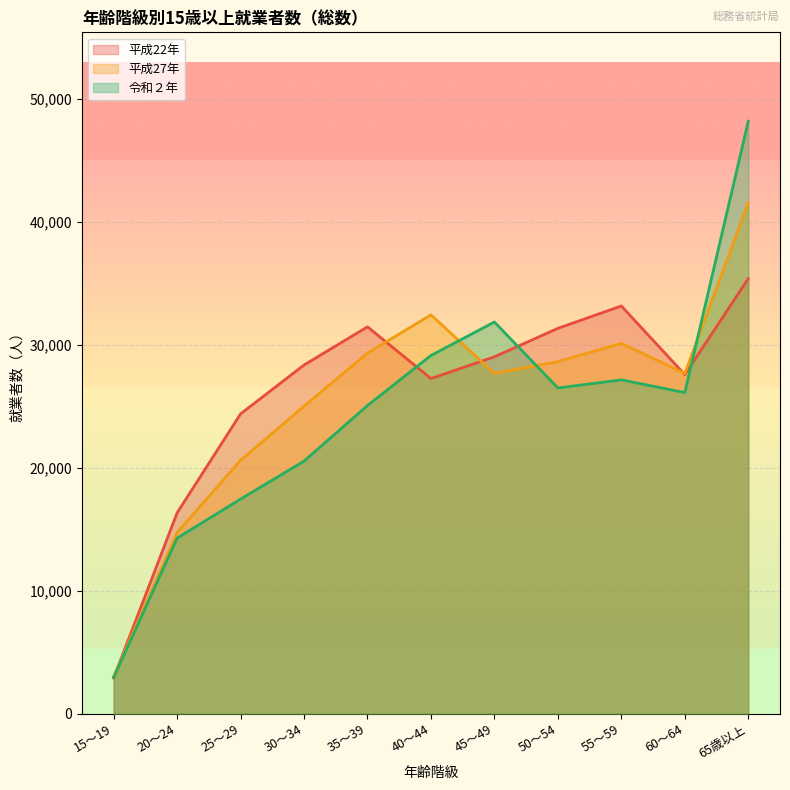

Where is the first local minimum for 平成27年?

45～49